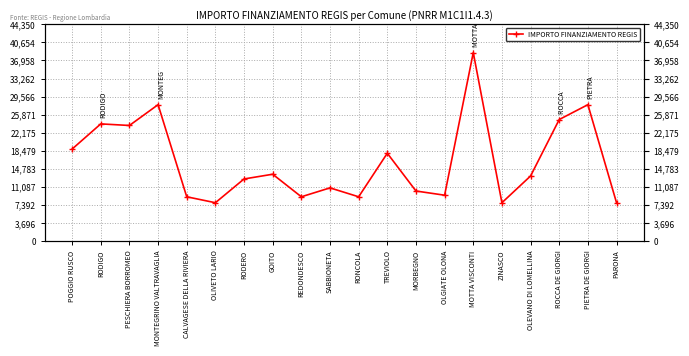

Rank the categories by value from highest to lowest.

MOTTA VISCONTI, MONTEGRINO VALTRAVAGLIA, PIETRA DE GIORGI, ROCCA DE GIORGI, RODIGO, PESCHIERA BORROMEO, POGGIO RUSCO, TREVIOLO, GOITO, OLEVANO DI LOMELLINA, RODERO, SABBIONETA, MORBEGNO, OLGIATE OLONA, CALVAGESE DELLA RIVIERA, REDONDESCO, RONCOLA, OLIVETO LARIO, ZINASCO, PARONA